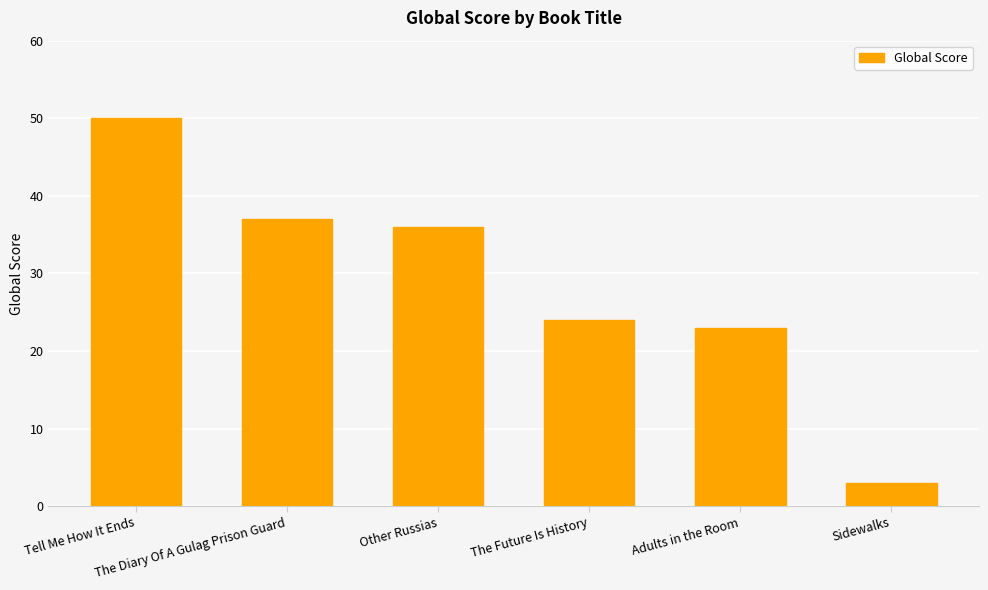

Approximately how many times larger is the value at Tell Me How It Ends compared to The Diary Of A Gulag Prison Guard?

1.4